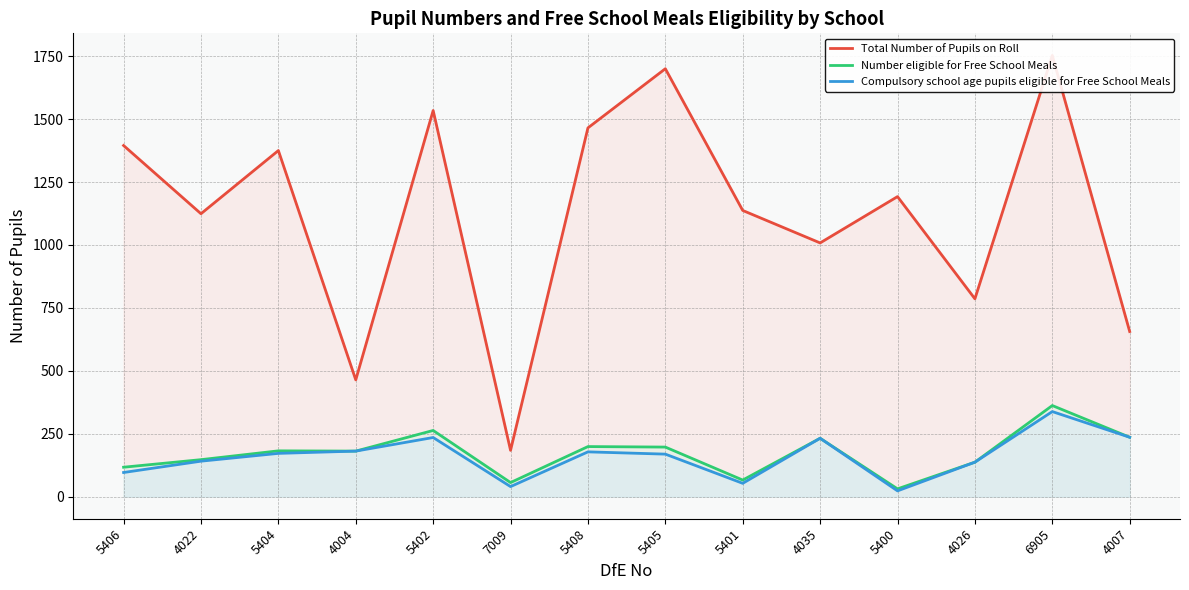

How many lines are shown in the chart?

3